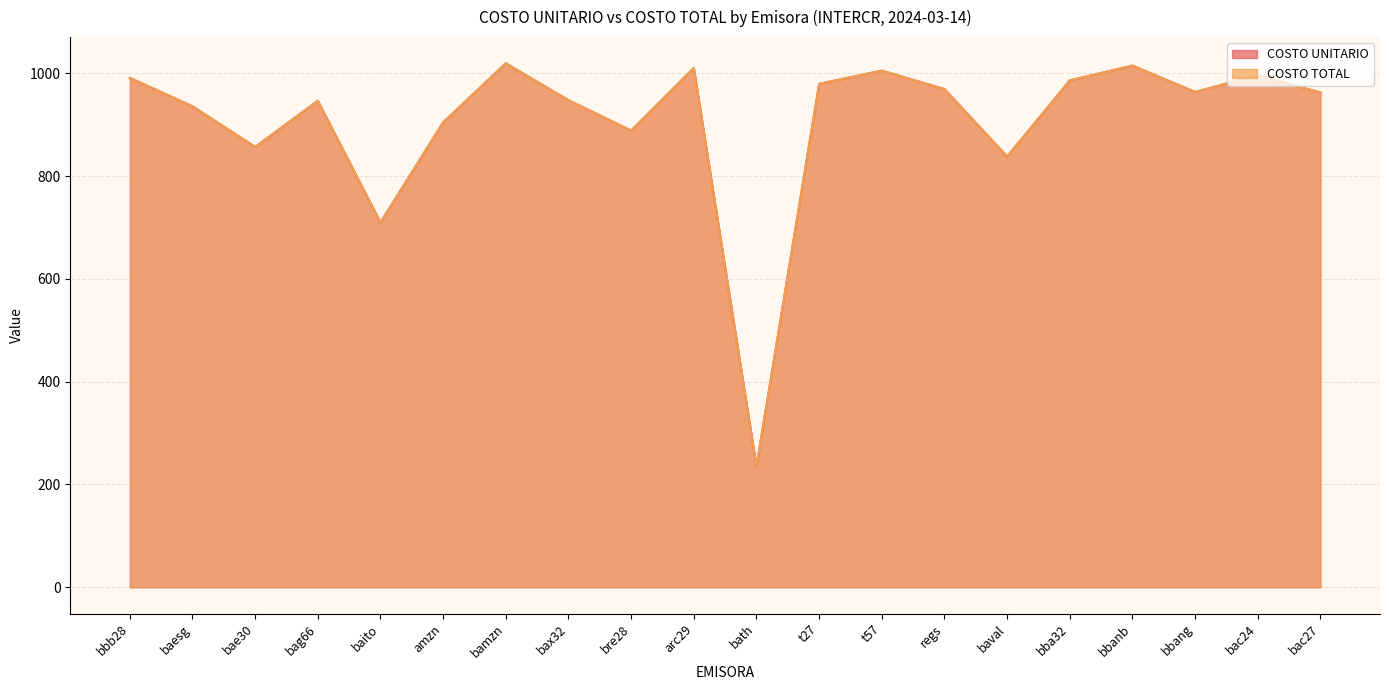

True or false: COSTO TOTAL and COSTO UNITARIO cross at least once.

False